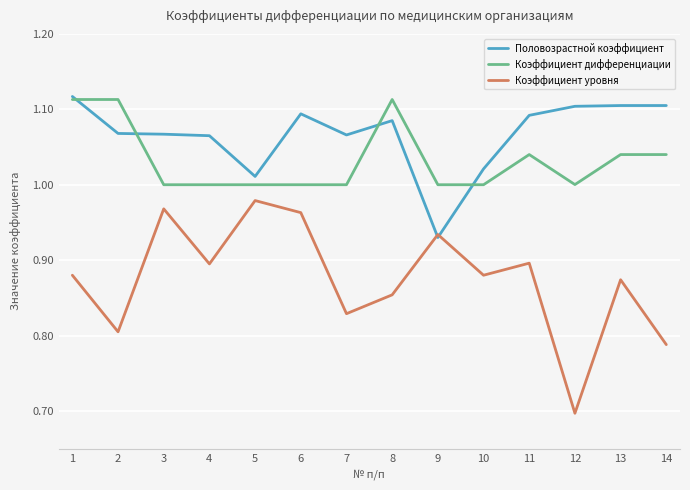

True or false: Половозрастной коэффициент has a value of 1.1 at 11.

True